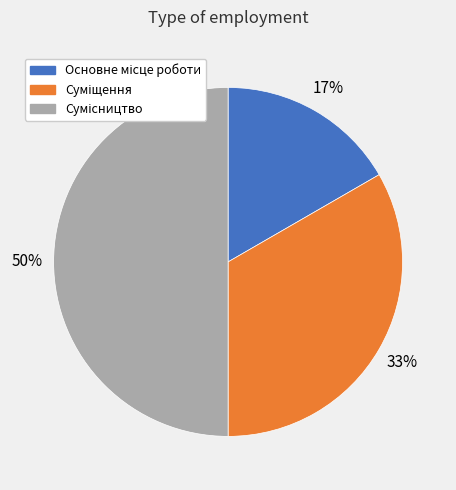

To the nearest percent, what is the difference between the largest and smallest slice percentages?

33%